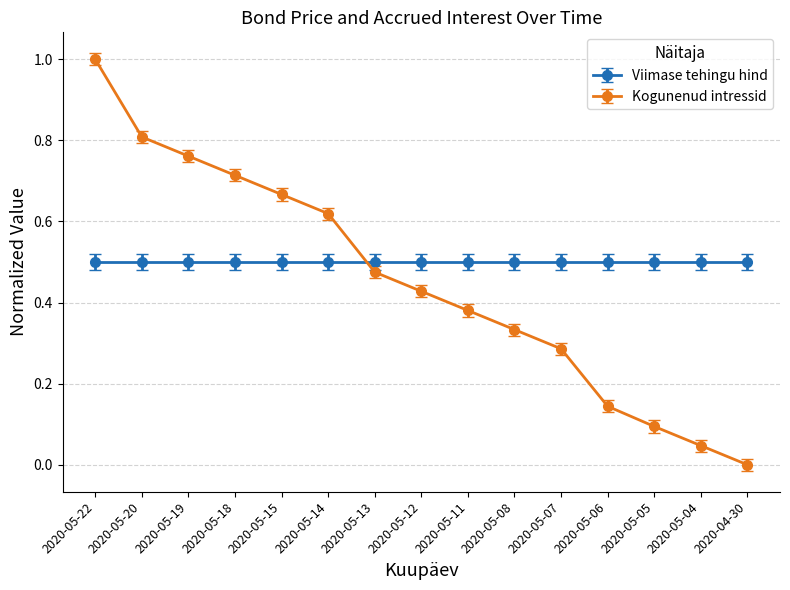

Does the chart have visible grid lines?

Yes